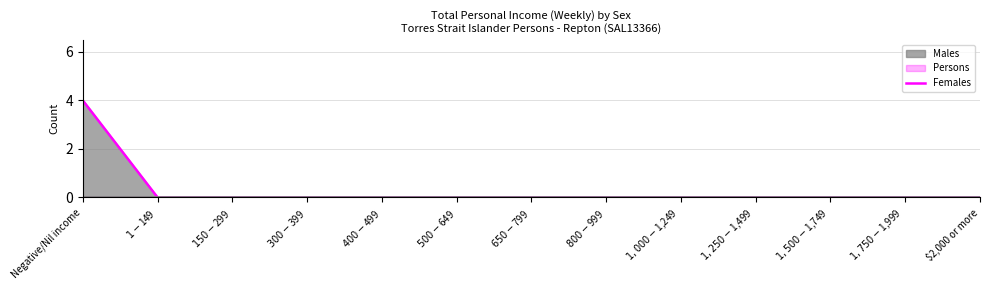

What is the difference between the maximum and minimum values?

4